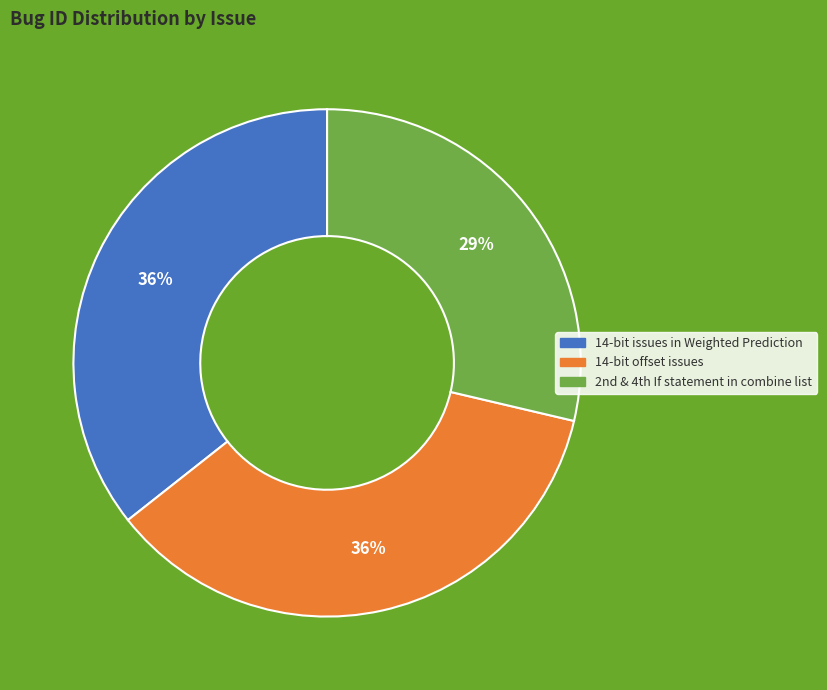

To the nearest percent, what portion does 14-bit issues in Weighted Prediction represent?

36%